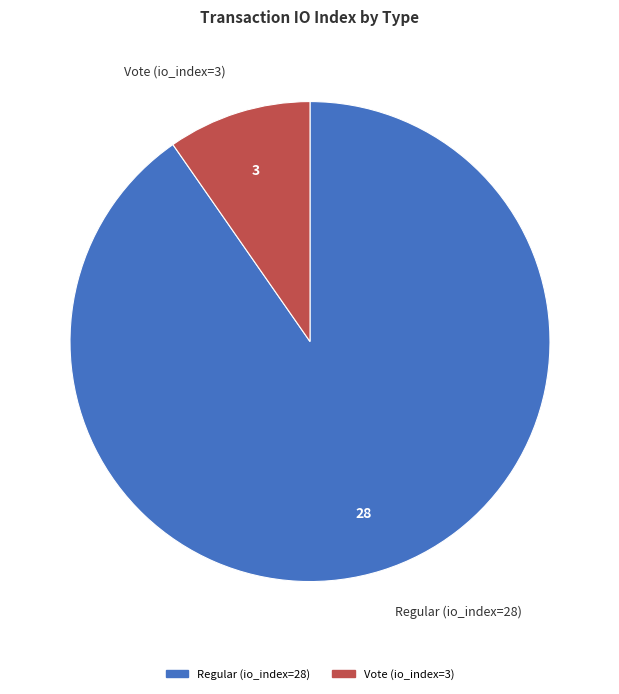

Rank the categories by value from lowest to highest.

Vote (io_index=3), Regular (io_index=28)